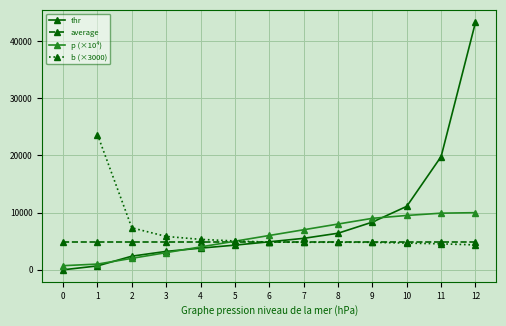

What position from the right is 6?

7